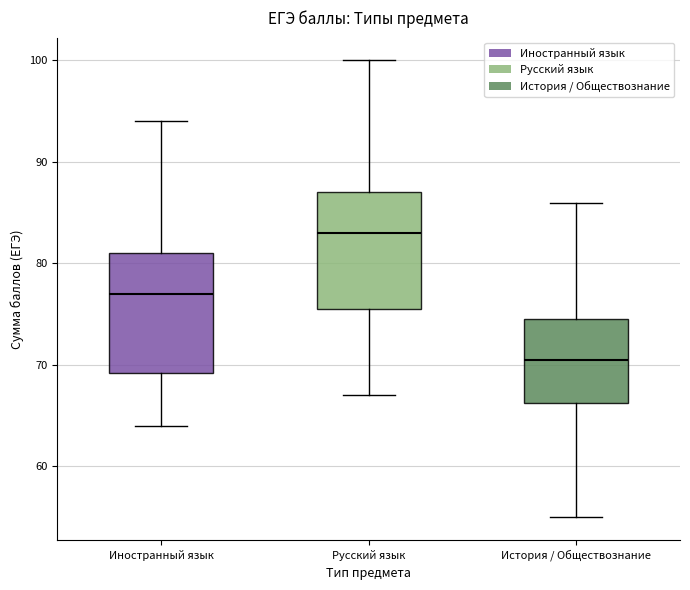

Which box's median line is the highest?

Русский язык